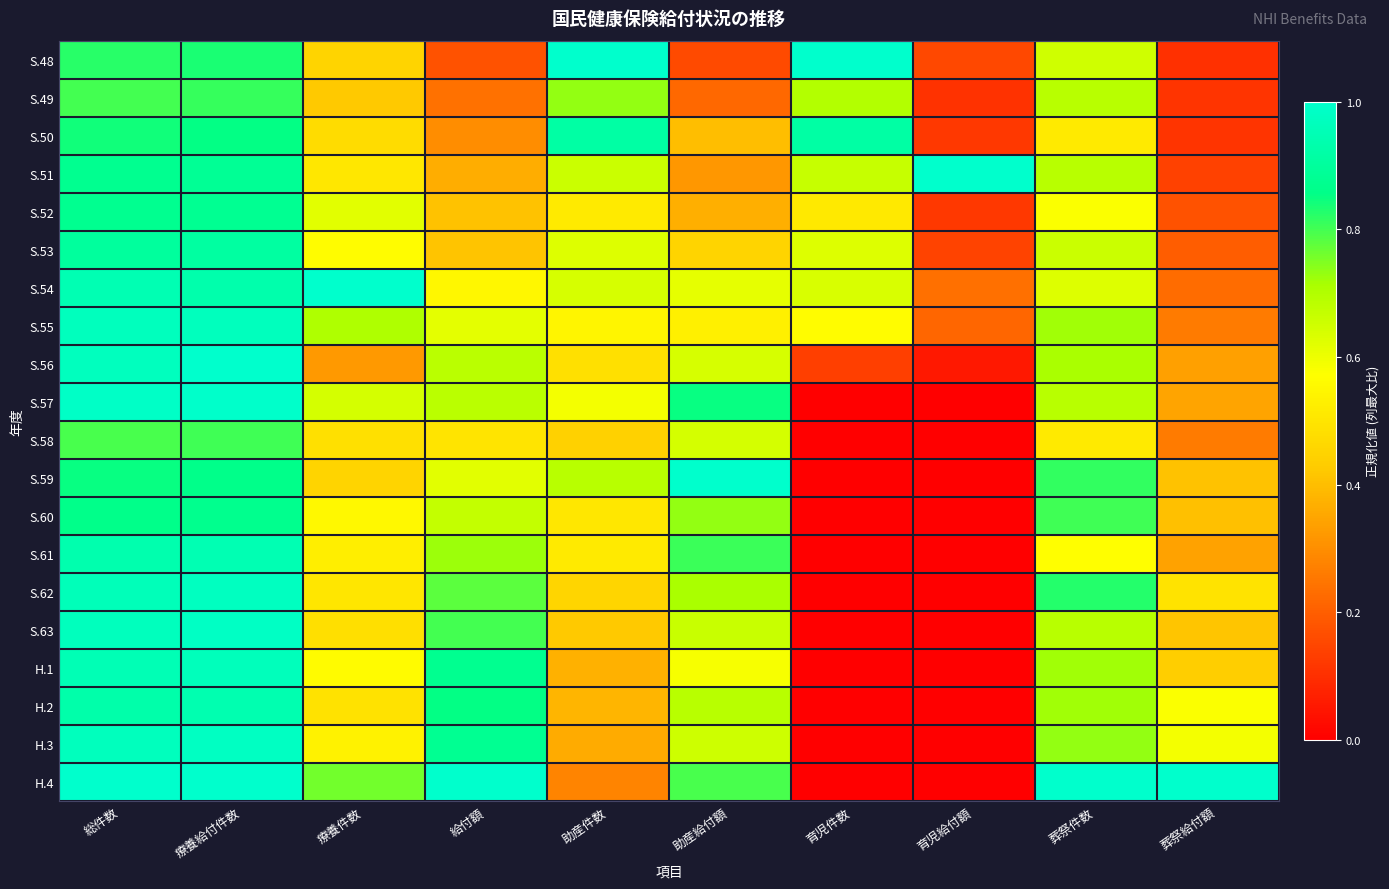

Between 育児件数 and 育児給付額, which is larger?

育児件数